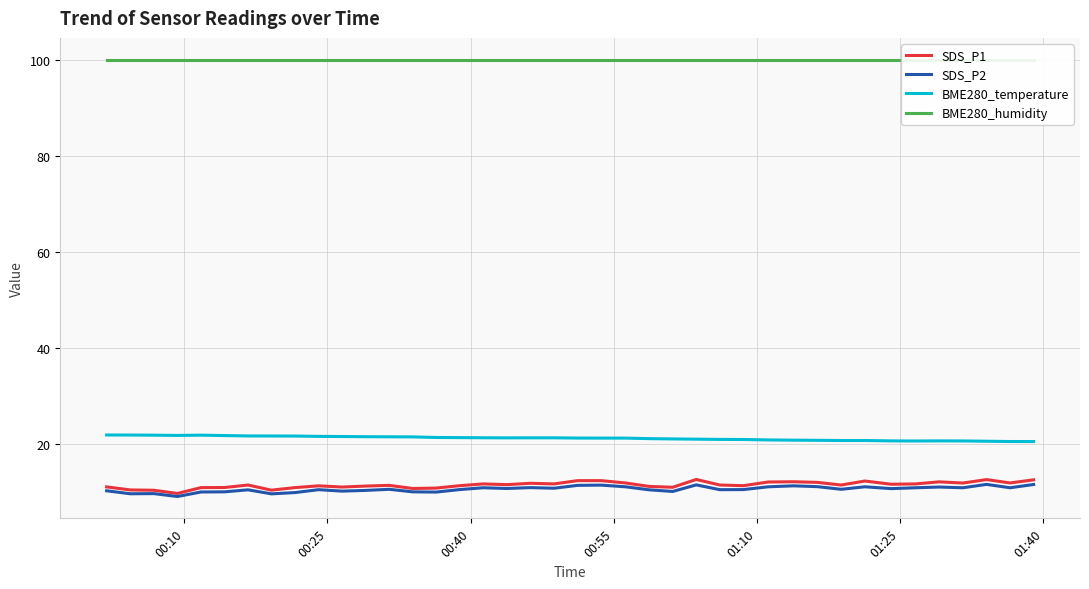

In BME280_temperature, how many points are lower than both neighbors (excluding endpoints)?

3